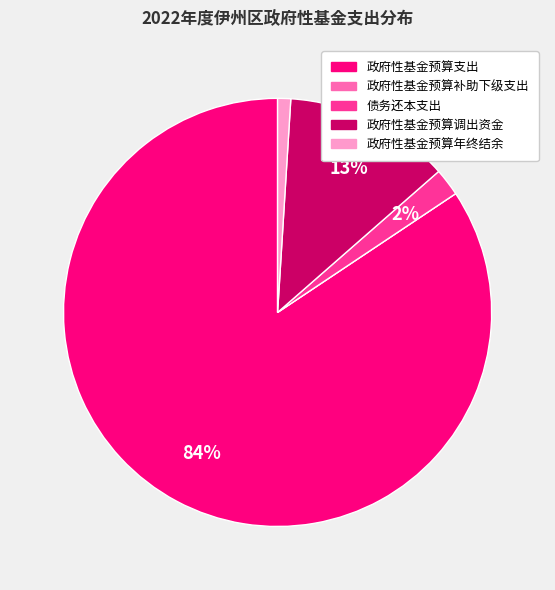

To the nearest percent, what portion does 债务还本支出 represent?

2%